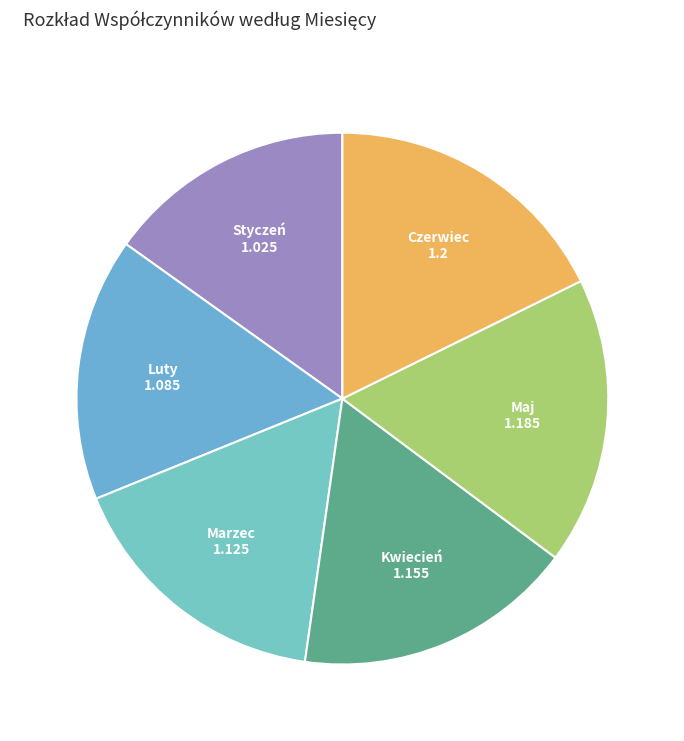

Combined, do Czerwiec and Kwiecień account for over 50%?

No